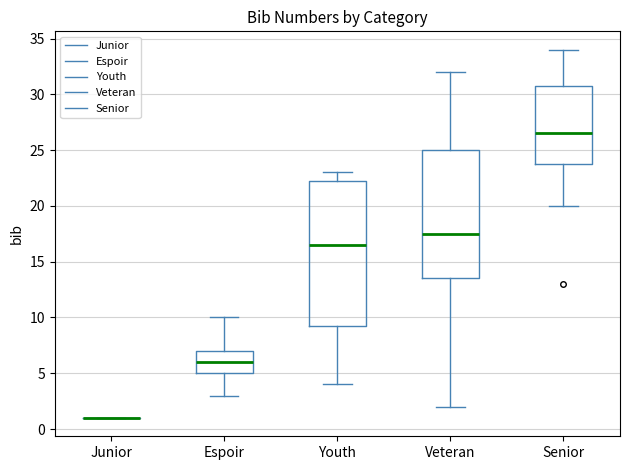

Reading left to right, transcribe this box plot: for each box, give where its median line is, the range the box spans, and where its two whiskers end, as read against the y-axis. The values are not printed on the chart, so give them approximately, as read against the axis.

Junior: box collapsed to a line at 1.0, whiskers 1.0 to 1.0
Espoir: median 6.0, box 5.0 to 7.0, whiskers 3.0 to 10.0
Youth: median 16.5, box 9.5 to 22.5, whiskers 4.0 to 23.0
Veteran: median 17.5, box 13.5 to 25.0, whiskers 2.0 to 32.0
Senior: median 26.5, box 24.0 to 31.0, whiskers 20.0 to 34.0